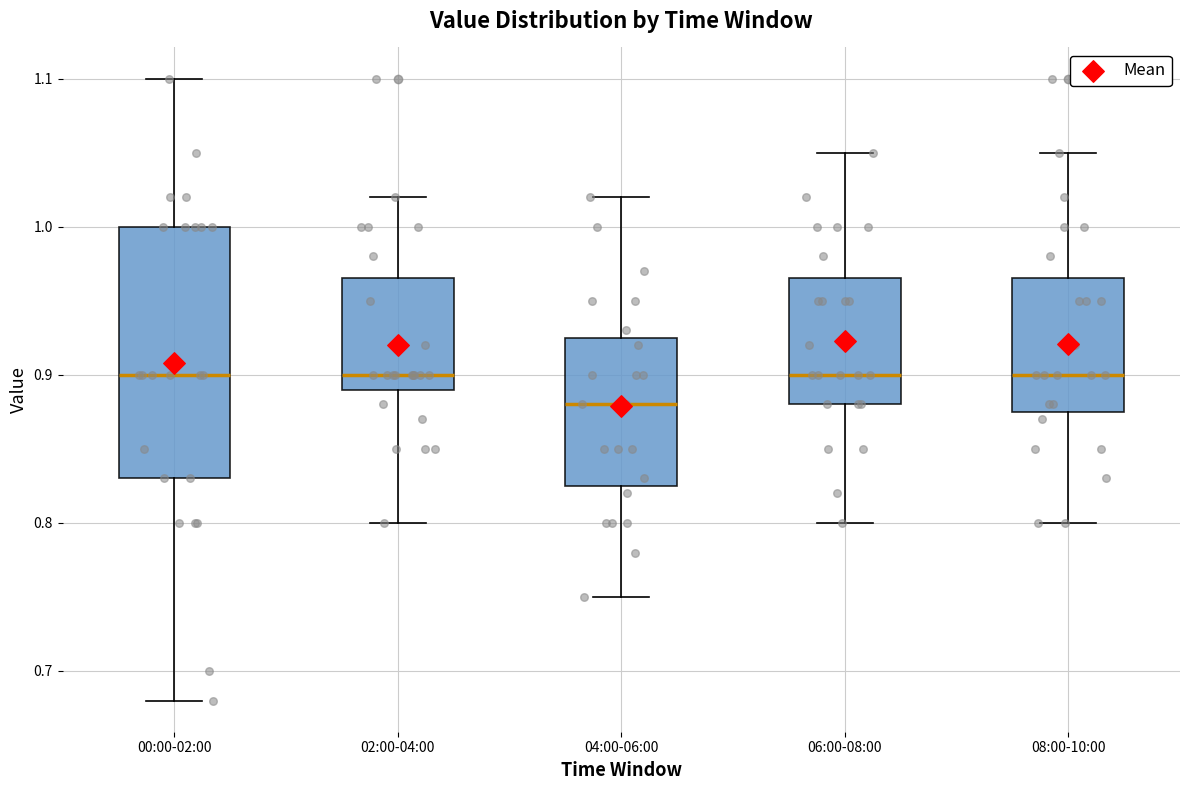

Which box is the tallest, from its lower edge to its upper edge?

00:00-02:00